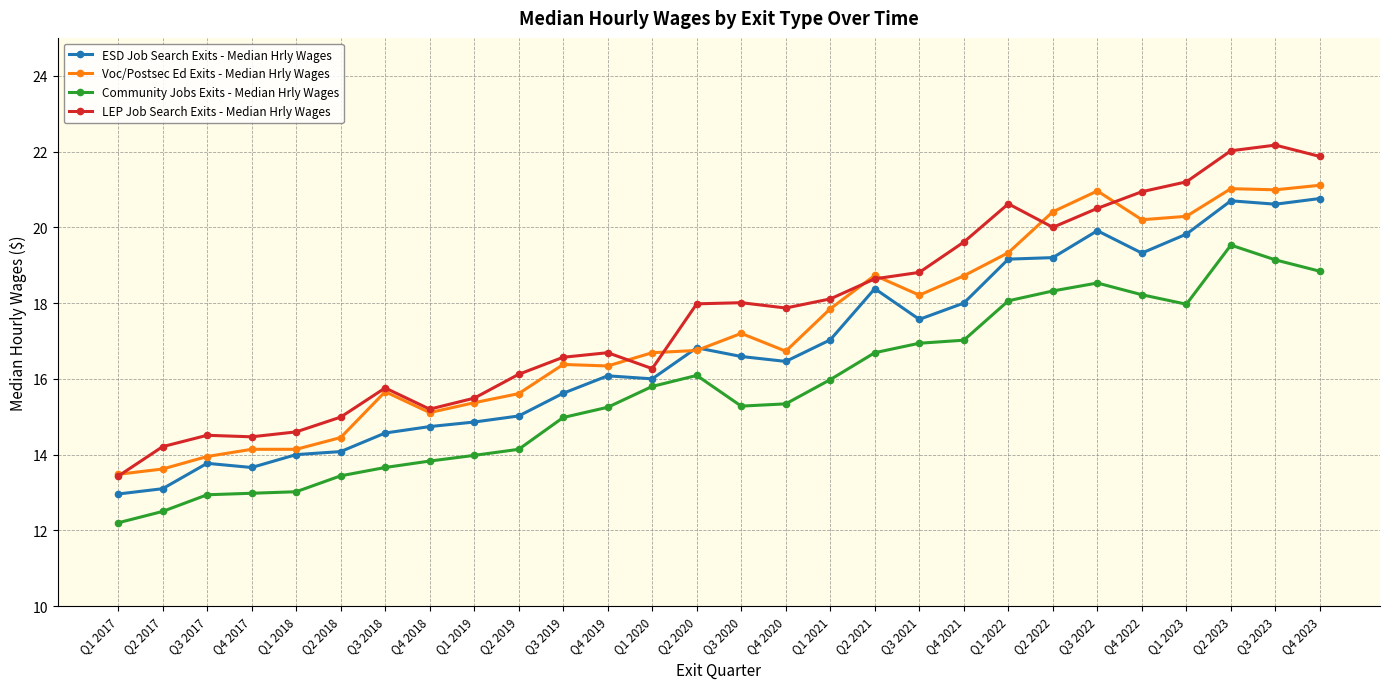

What is the label of the 7th point from the left?

Q3 2018